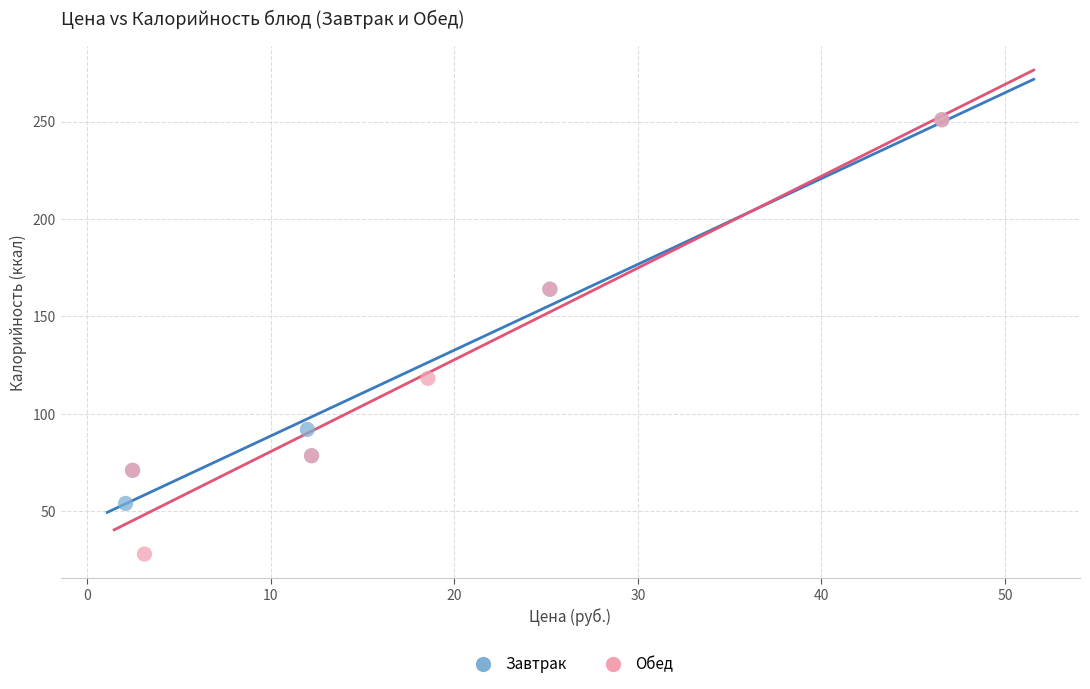

Which series reaches the minimum Y coordinate?

Обед